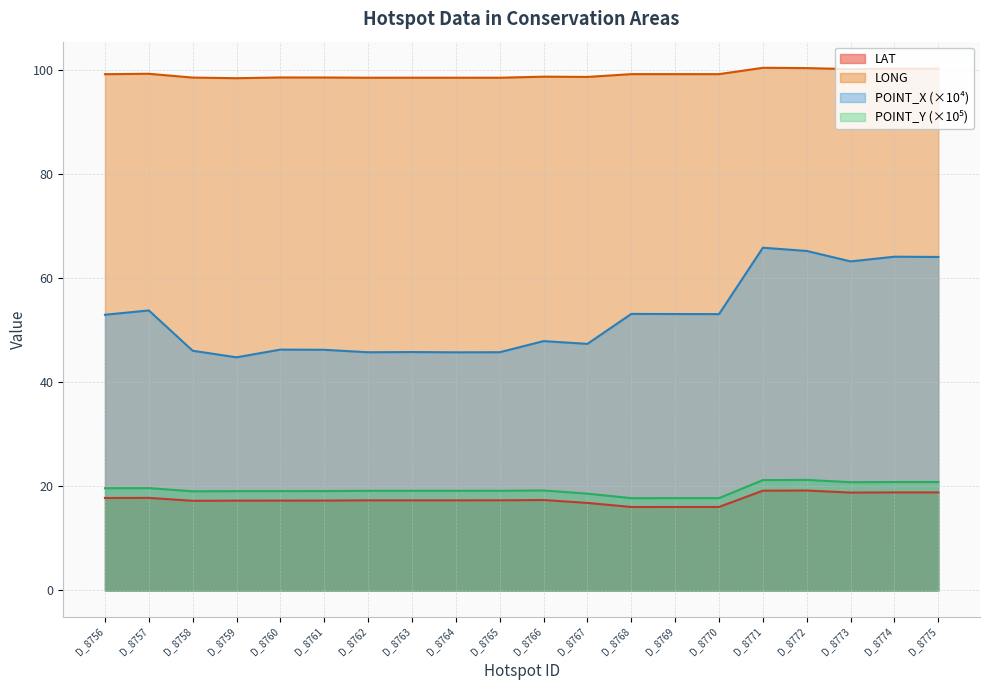

Where is POINT_Y nearest to the value 19?

D_8758